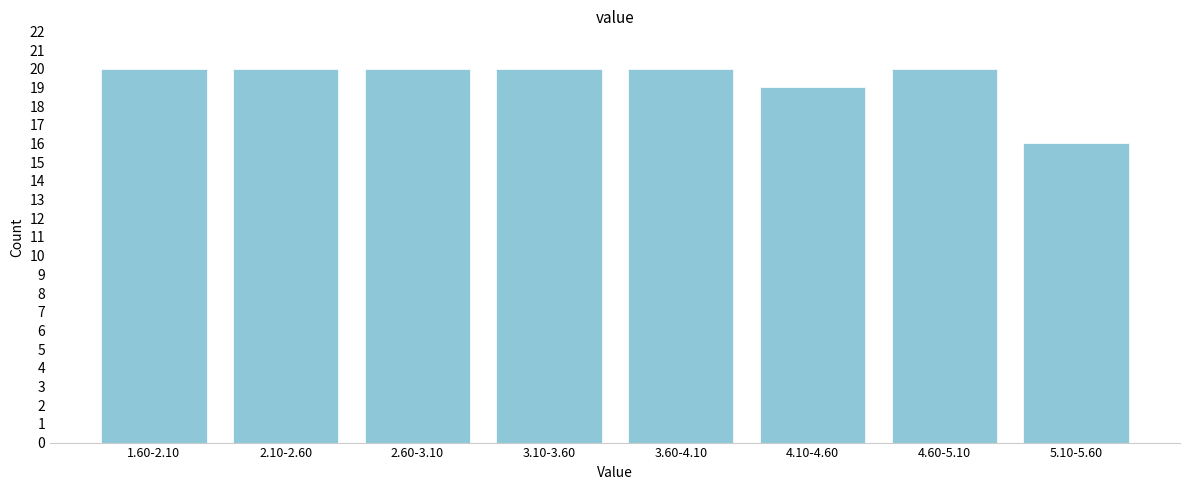

Reading left to right, list all the values displayed in this chart.

20	20	20	20	20	19	20	16